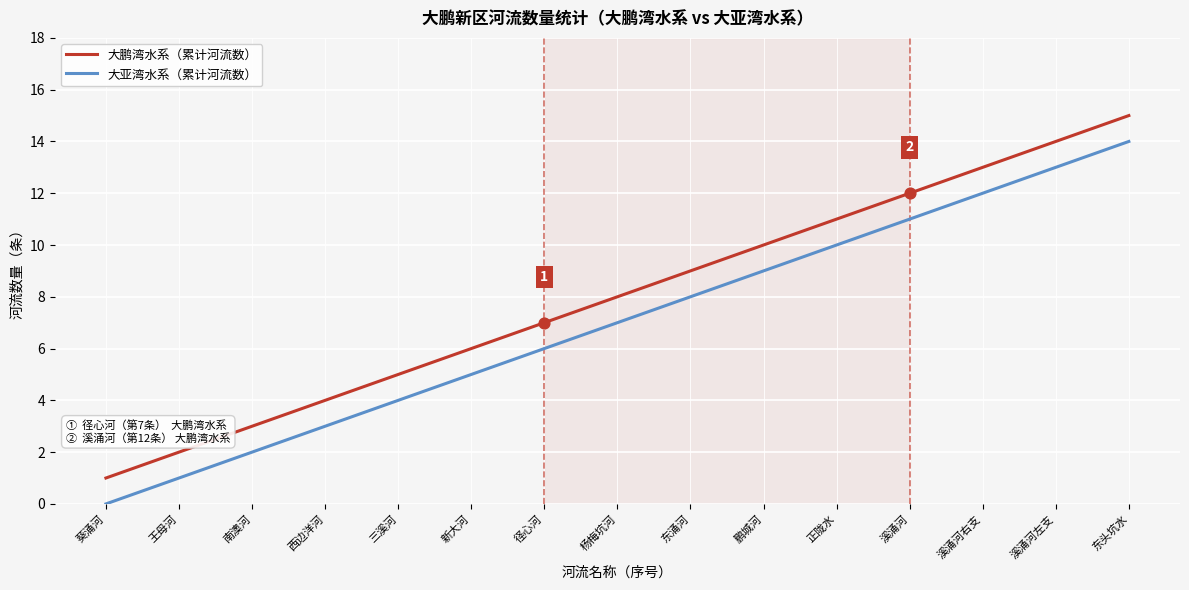

Is the value of 大亚湾水系（累计河流数） at 南澳河 greater than the value of 大鹏湾水系（累计河流数） at 正陇水?

No